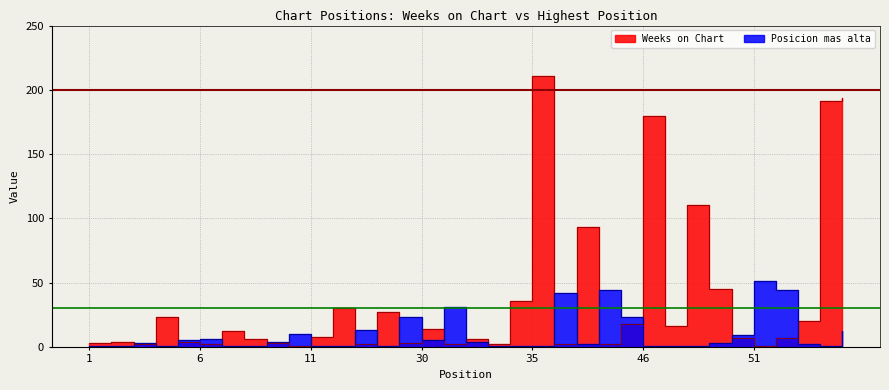

What is the value of the Weeks on Chart point at the 8th from the left?

6